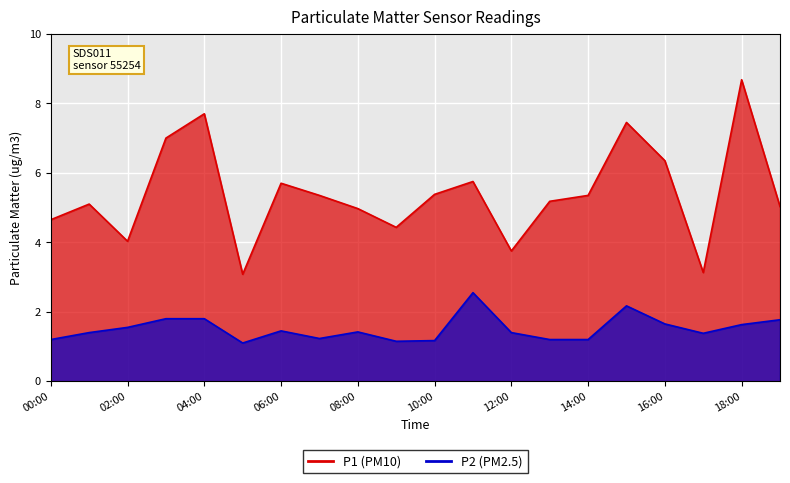

What is the difference between the second highest and minimum values in the P2 series?

1.1